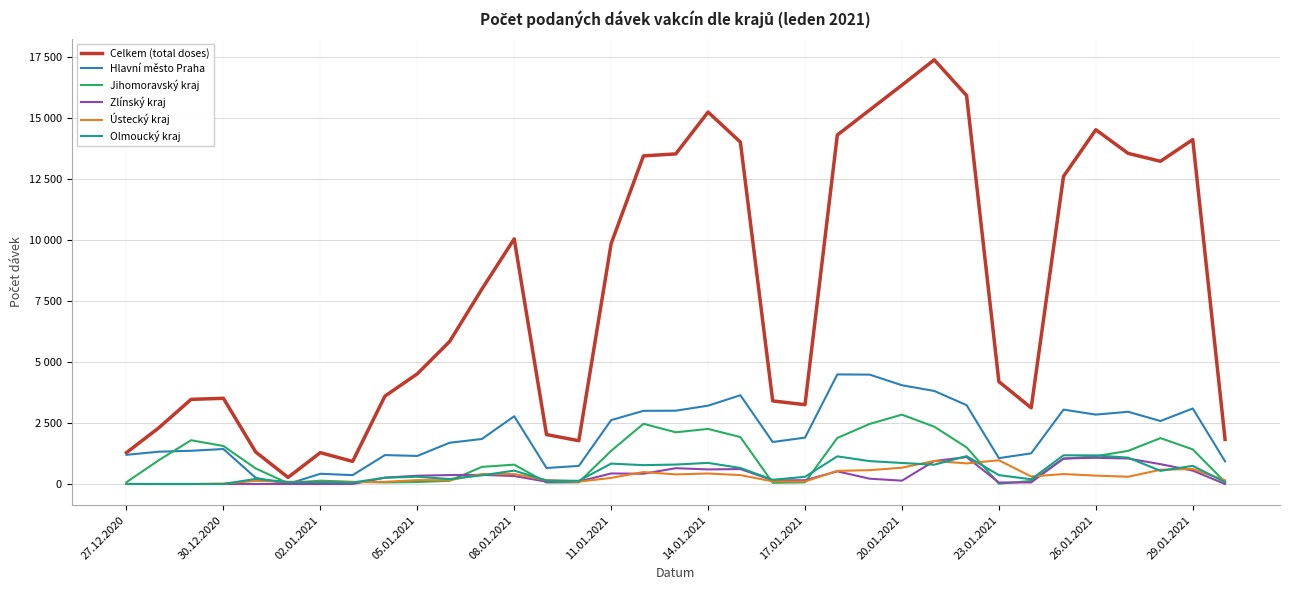

Reading right to left, list all the values displayed in this chart.

Celkem (total doses): 1829	14122	13234	13558	14527	12614	3124	4198	15931	17394	16357	15335	14311	3254	3407	14019	15252	13536	13454	9856	1776	2028	10051	7993	5841	4517	3605	927	1287	271	1313	3515	3471	2303	1286
Hlavní město Praha: 929	3097	2584	2962	2846	3051	1257	1062	3235	3816	4050	4486	4494	1902	1723	3640	3213	3007	3001	2620	742	658	2779	1847	1692	1151	1187	365	420	3	252	1435	1363	1325	1197
Jihomoravský kraj: 76	1421	1882	1360	1142	1034	126	13	1503	2351	2844	2464	1889	68	50	1925	2259	2122	2470	1362	70	60	794	703	132	82	65	89	138	31	639	1559	1795	976	74
Zlínský kraj: 0	550	815	1045	1076	1047	66	61	1105	941	138	218	520	155	153	613	599	649	421	433	103	97	328	375	367	340	261	0	0	1	0	1	0	0	1
Ústecký kraj: 152	616	584	298	345	408	309	974	846	946	669	568	539	102	109	365	431	394	491	251	97	158	408	406	157	159	90	77	94	91	129	17	1	1	2
Olmoucký kraj: 76	745	541	1081	1174	1178	194	365	1144	792	863	939	1135	296	174	658	866	798	774	837	132	144	550	356	203	297	260	61	79	79	211	0	0	0	1